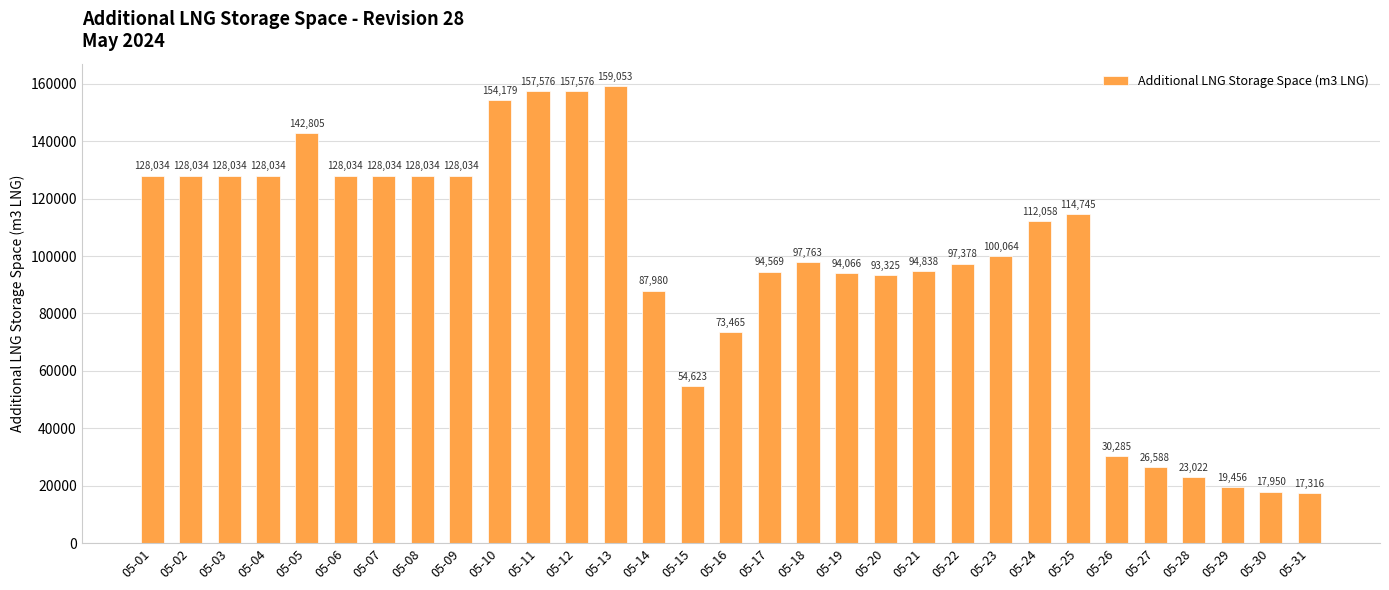

Reading left to right, extract all data points from this chart.

05-01=128034	05-02=128034	05-03=128034	05-04=128034	05-05=142805	05-06=128034	05-07=128034	05-08=128034	05-09=128034	05-10=154179	05-11=157576	05-12=157576	05-13=159053	05-14=87980	05-15=54623	05-16=73465	05-17=94569	05-18=97763	05-19=94066	05-20=93325	05-21=94838	05-22=97378	05-23=100064	05-24=112058	05-25=114745	05-26=30285	05-27=26588	05-28=23022	05-29=19456	05-30=17950	05-31=17316